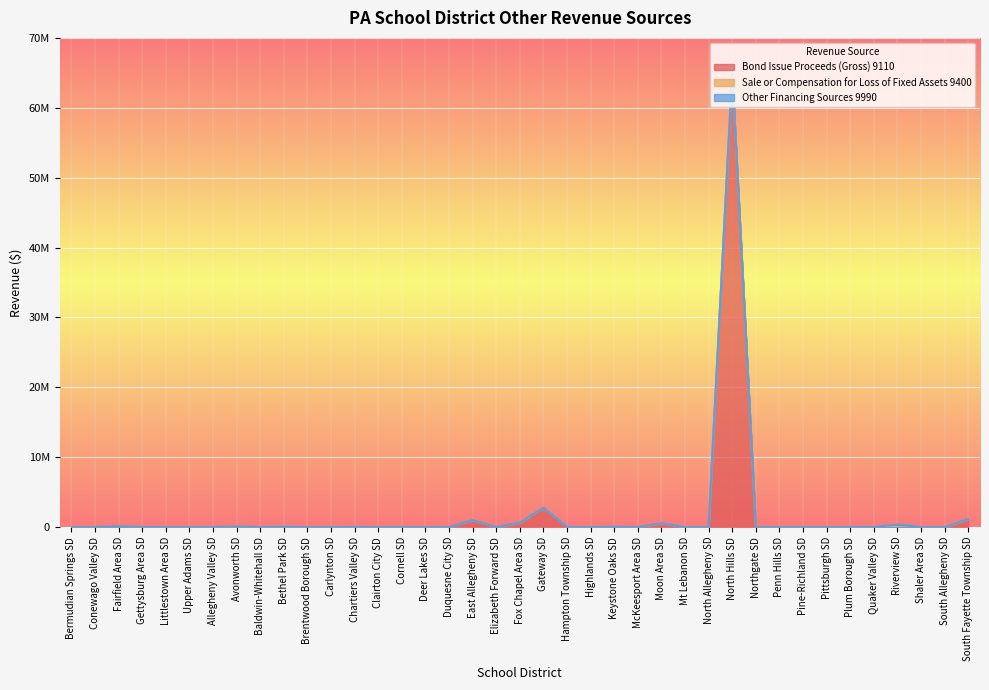

What is the total value across all series at Plum Borough SD?

8850.0